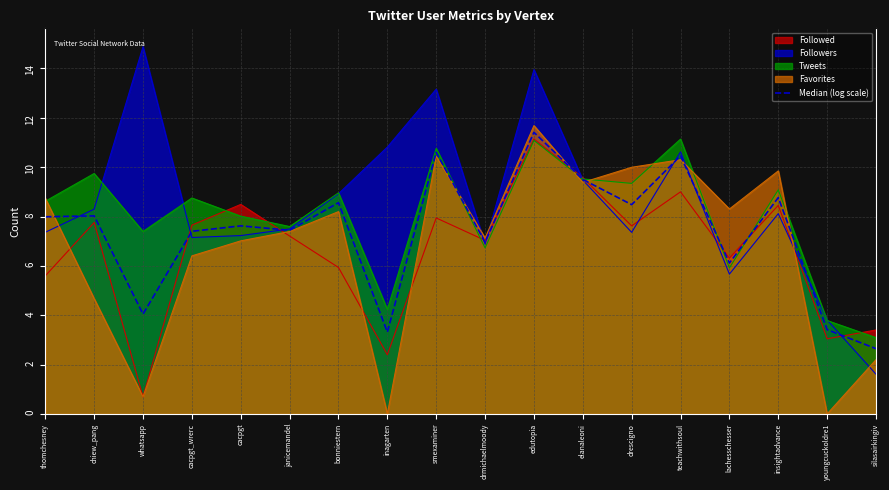

What is the difference between the maximum and minimum values?

8.8